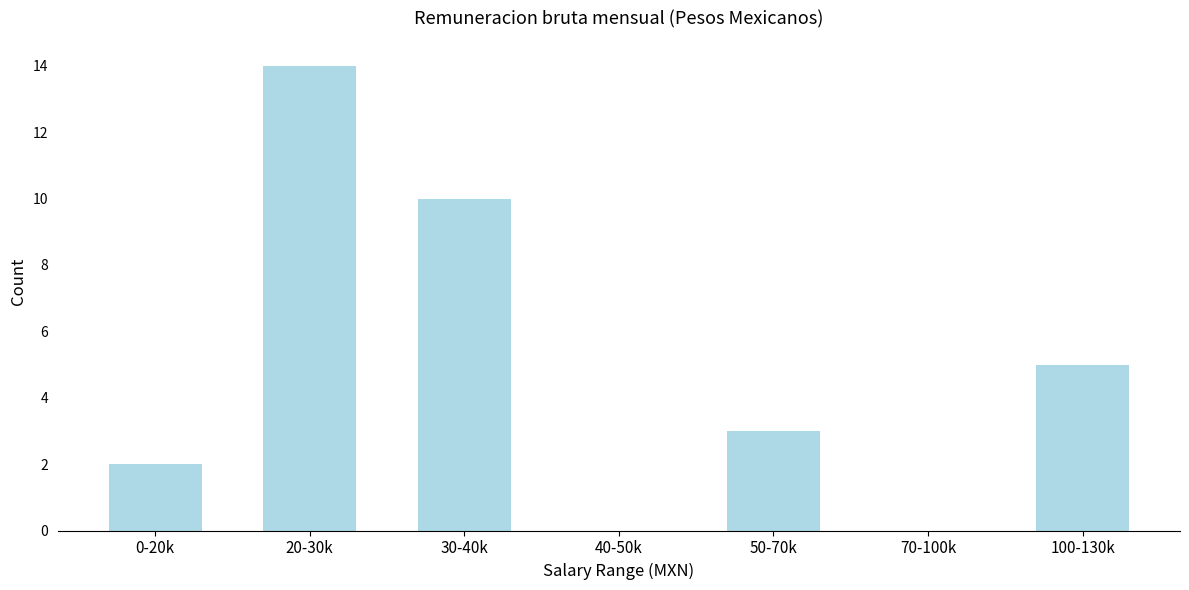

Reading left to right, extract all data points from this chart.

0-20k=2	20-30k=14	30-40k=10	40-50k=0	50-70k=3	70-100k=0	100-130k=5